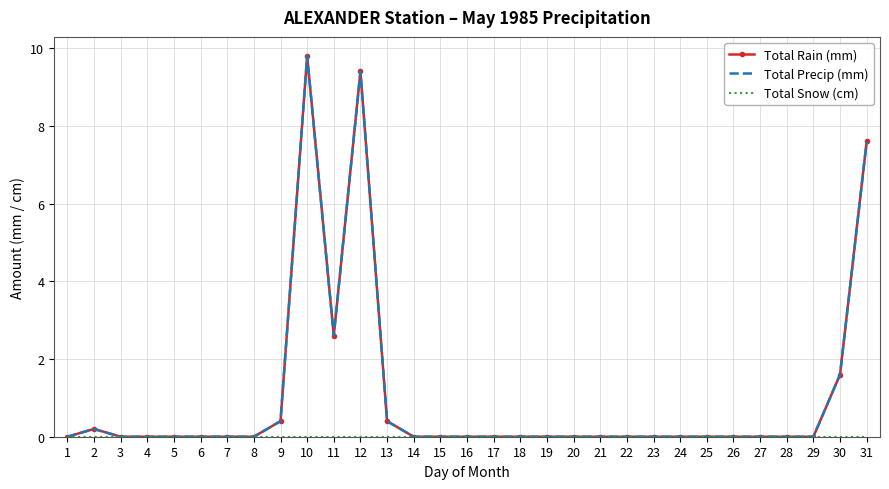

At which category is the sum across all series the highest?

10